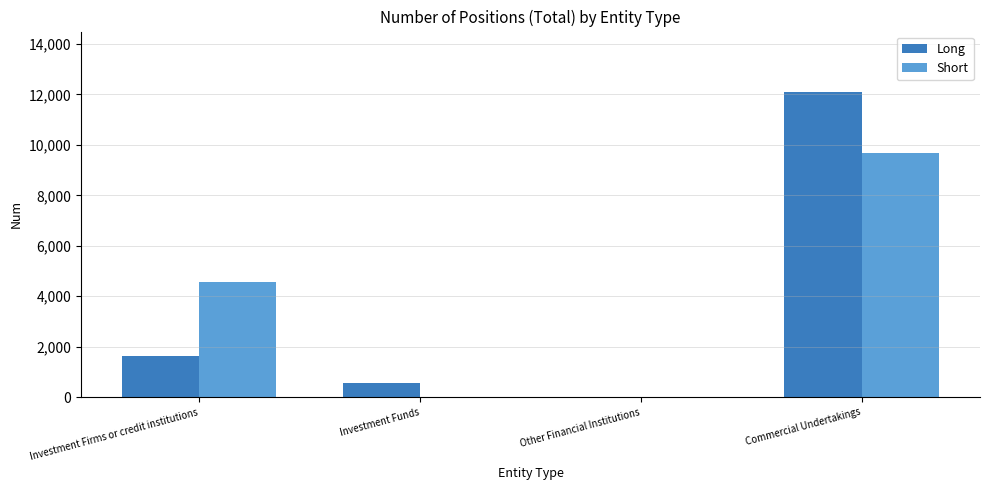

The value of Short at Investment Funds is 20. True or false?

True